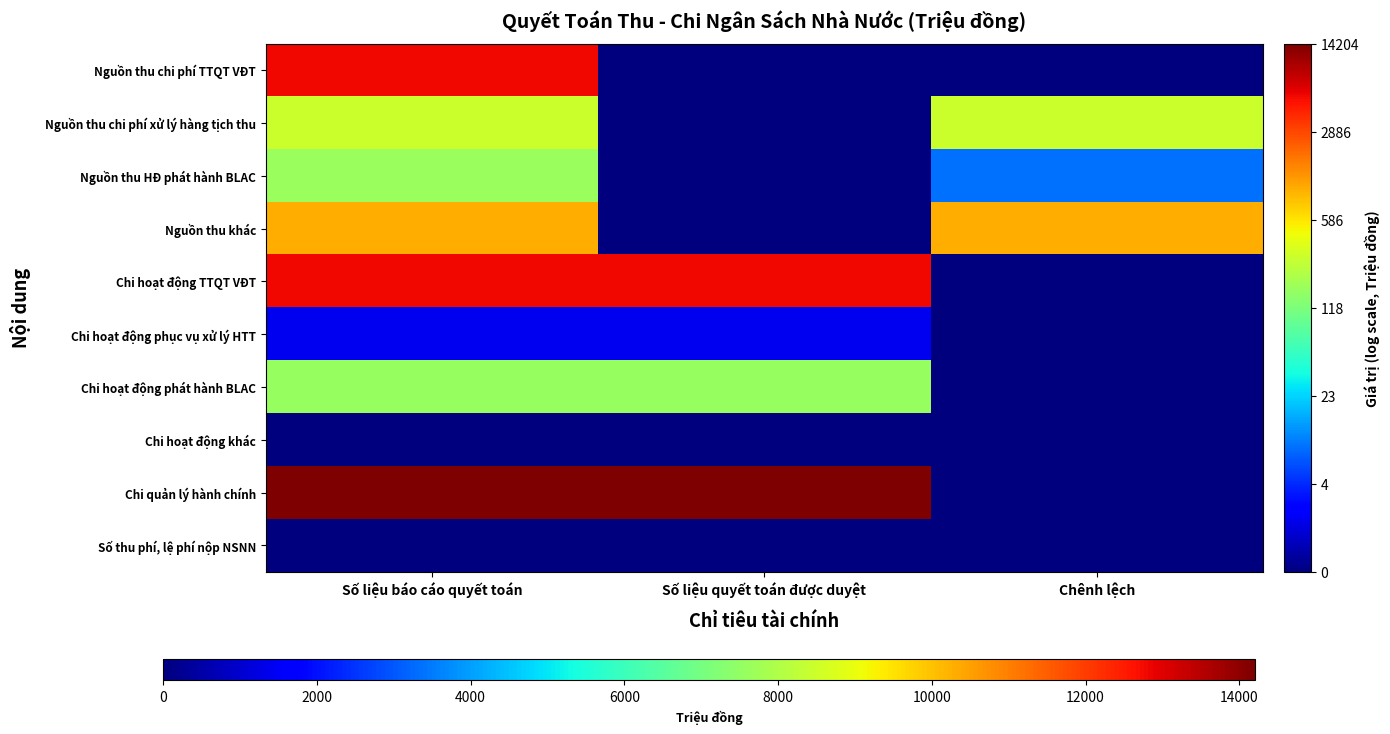

Which series changed the most between Số liệu báo cáo quyết toán and Chênh lệch?

Chi quản lý hành chính